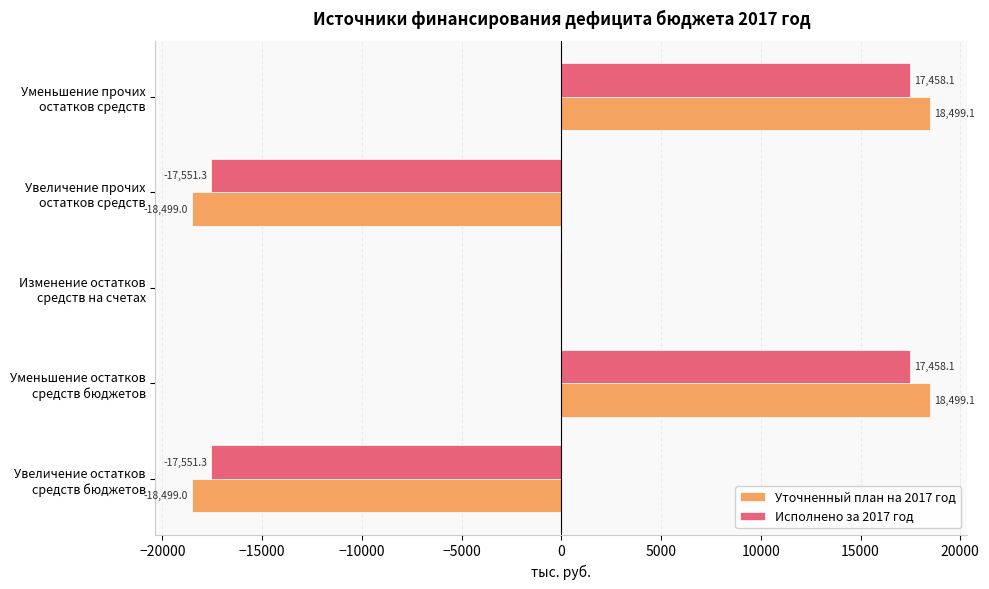

What is the greatest value displayed?

18499.1